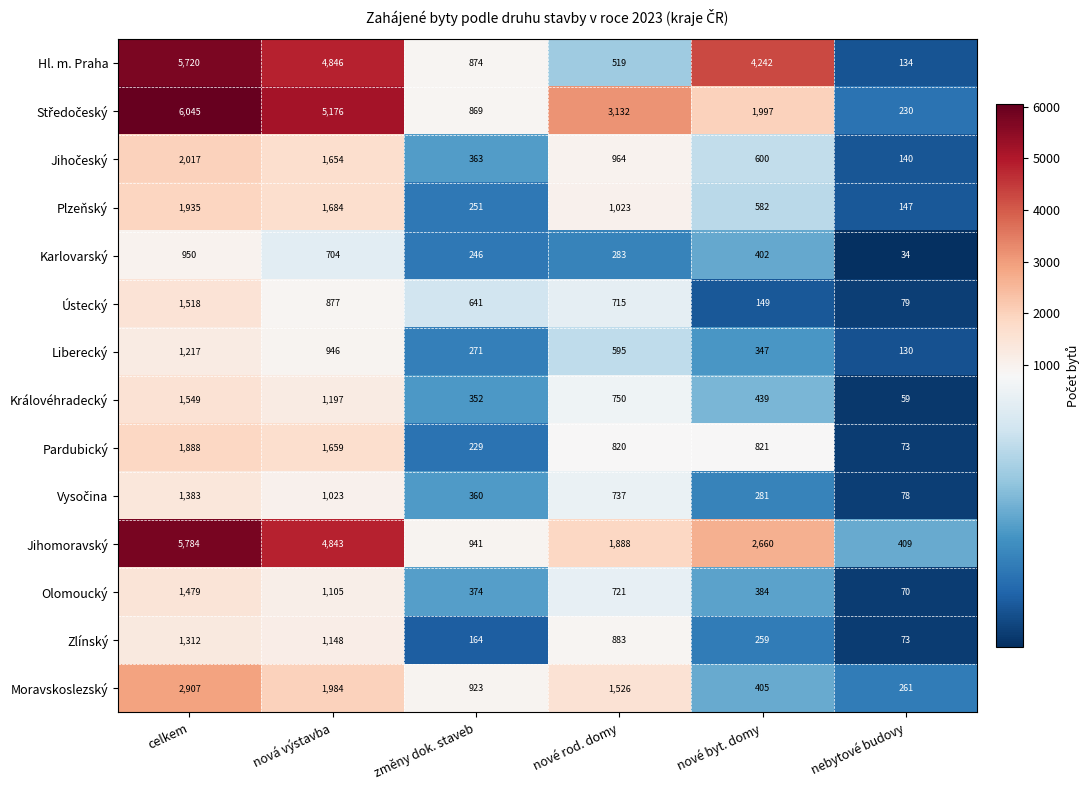

Which series changed the most between celkem and nová výstavba?

Jihomoravský